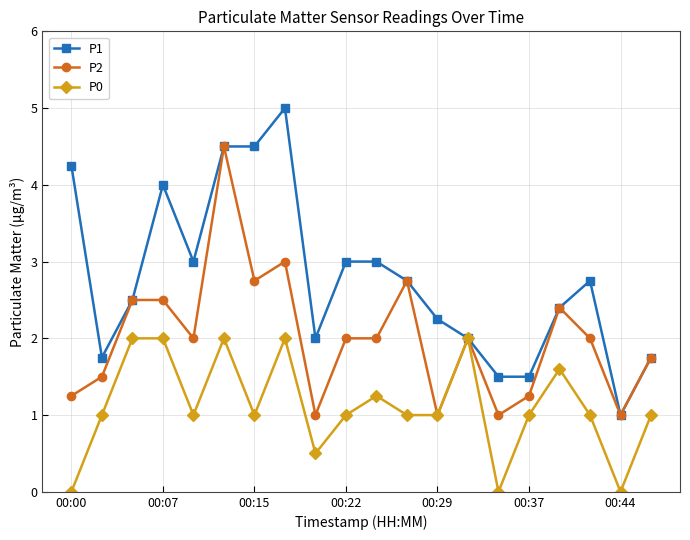

Does the chart have visible grid lines?

Yes